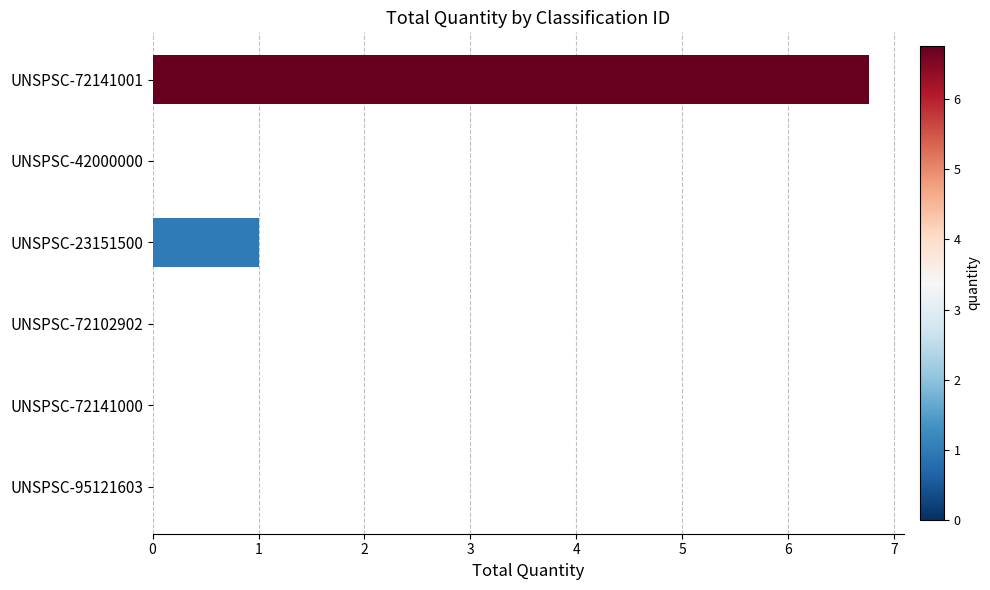

The chart shows a value of 1.5 at UNSPSC-23151500. True or false?

False